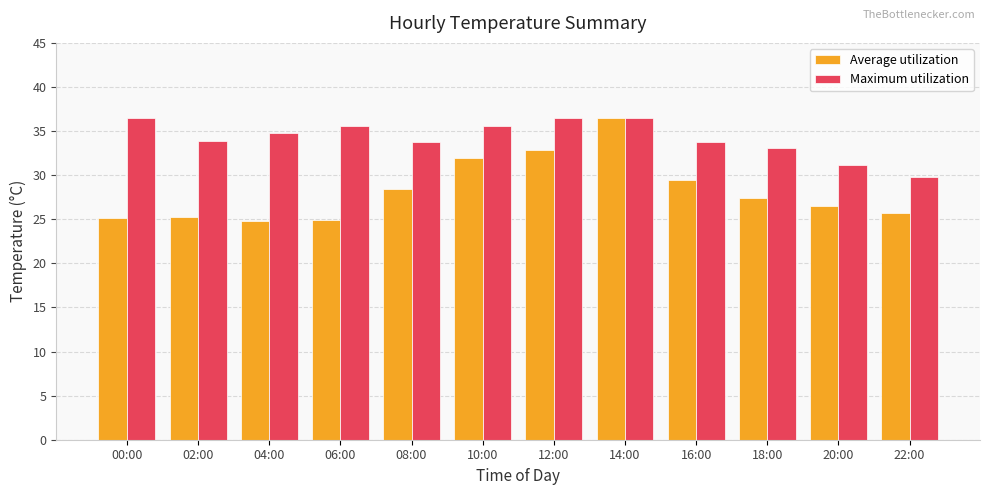

What is the label of the 11th bar from the right?

02:00